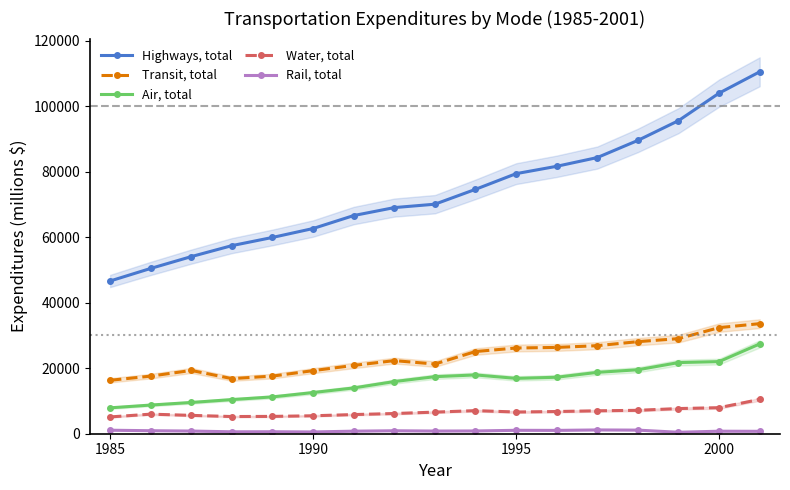

What is the highest value of the Air, total series?

27404